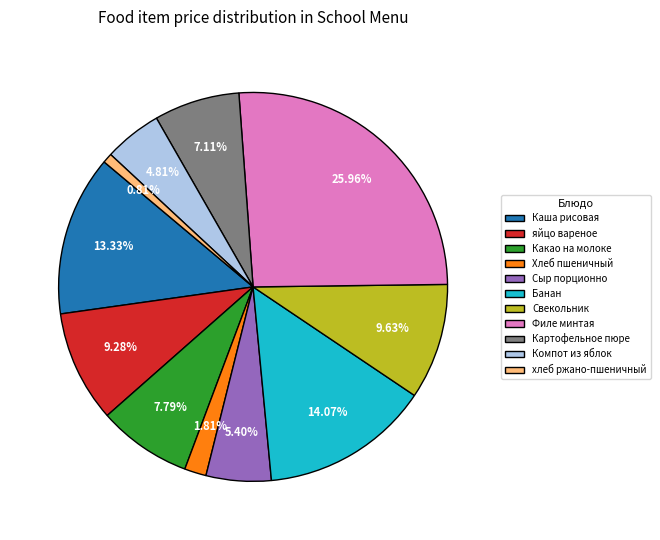

To the nearest percent, what portion does хлеб ржано-пшеничный represent?

1%